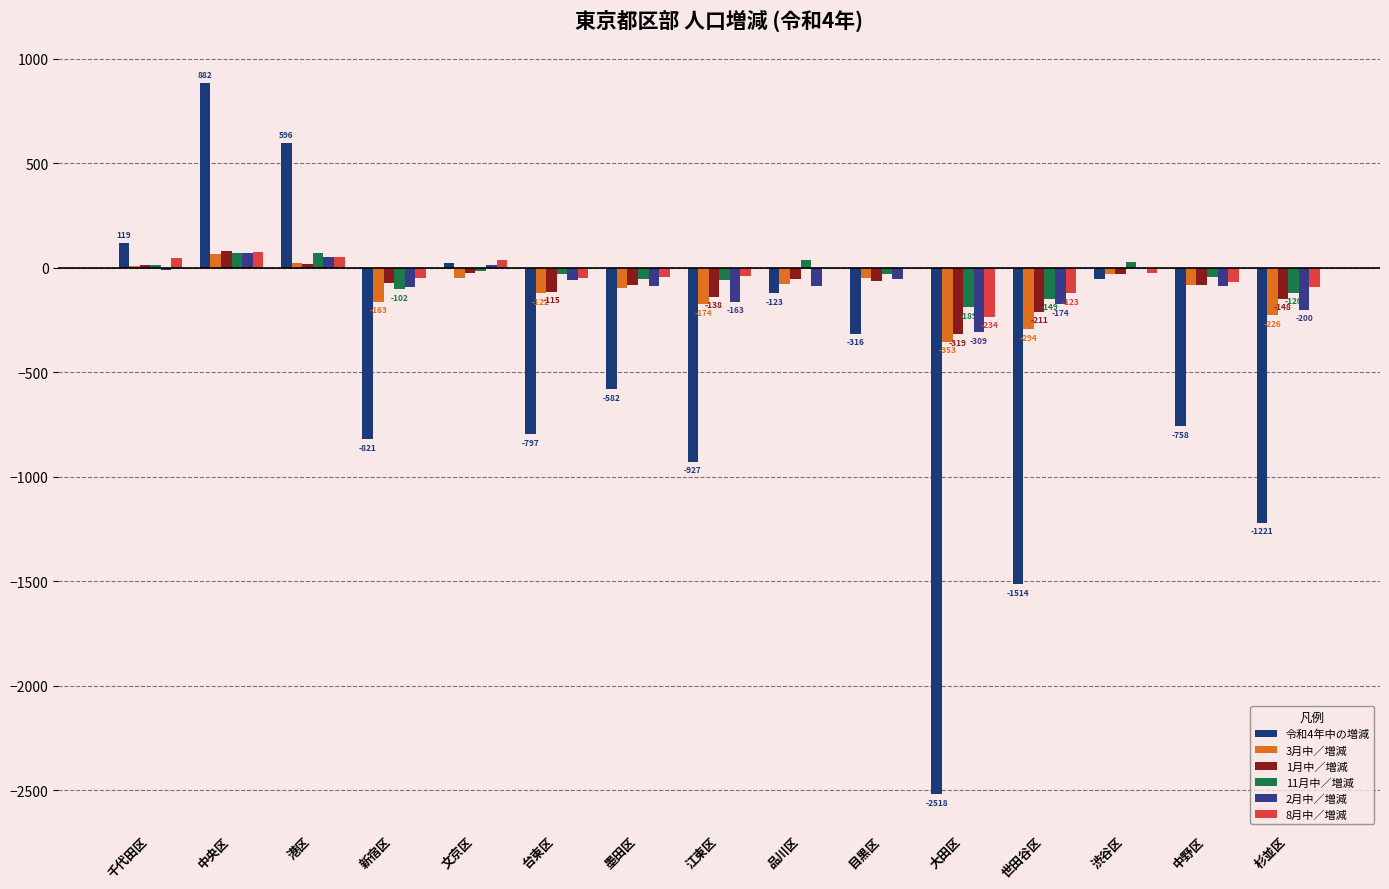

What is the difference between the highest and lowest values at 千代田区?

129